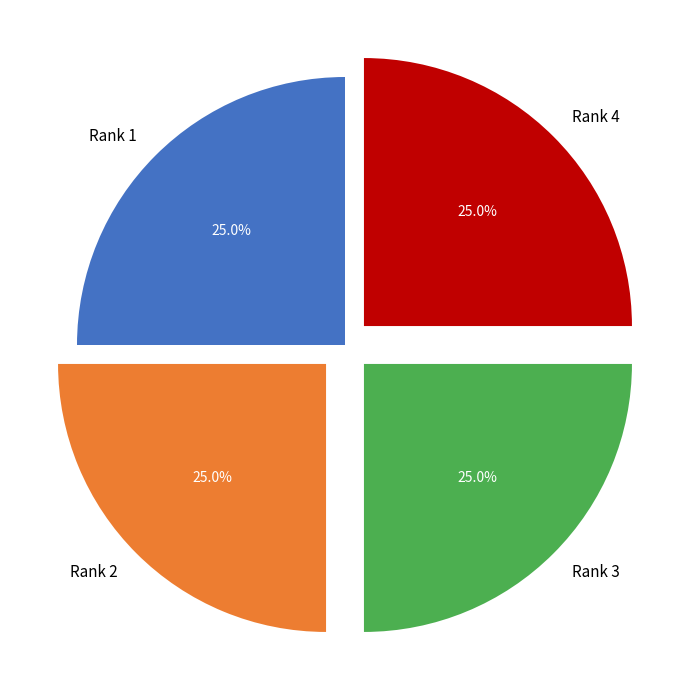

To the nearest percent, what percentage of the pie is Rank 1?

25%